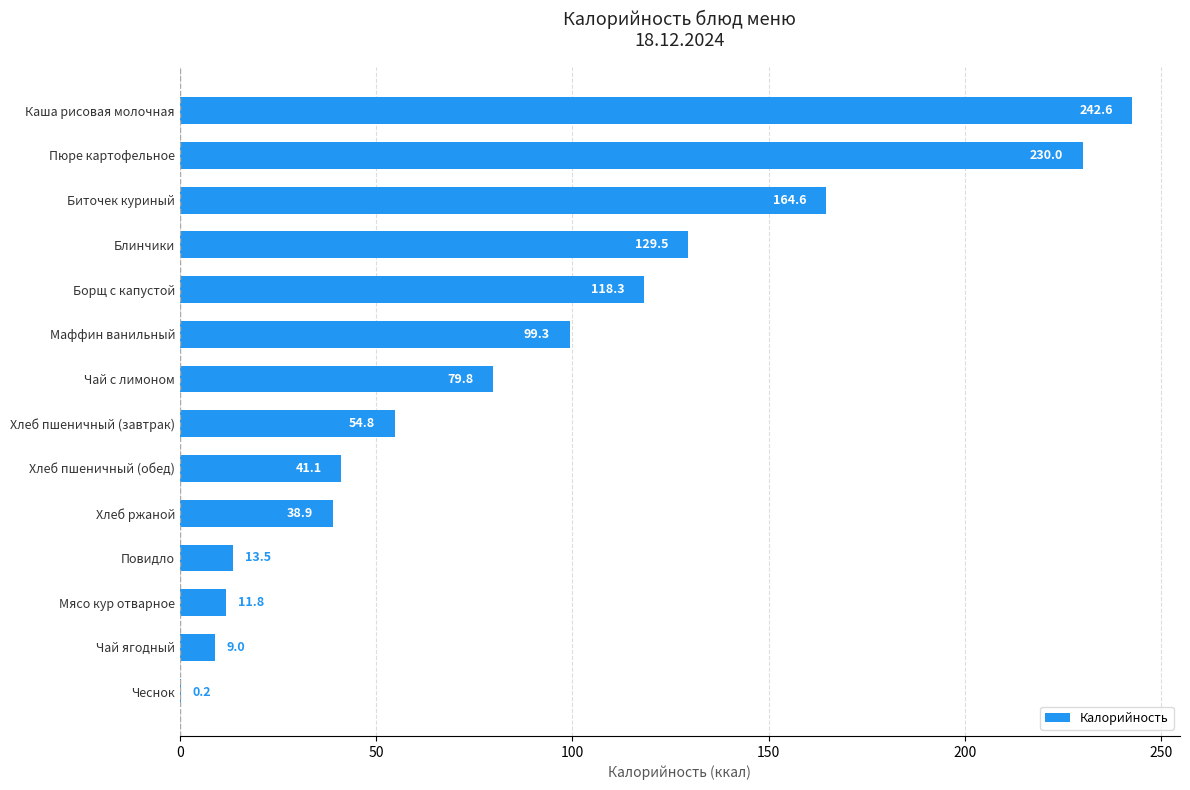

At which category does the chart reach its peak across all series?

Каша рисовая молочная